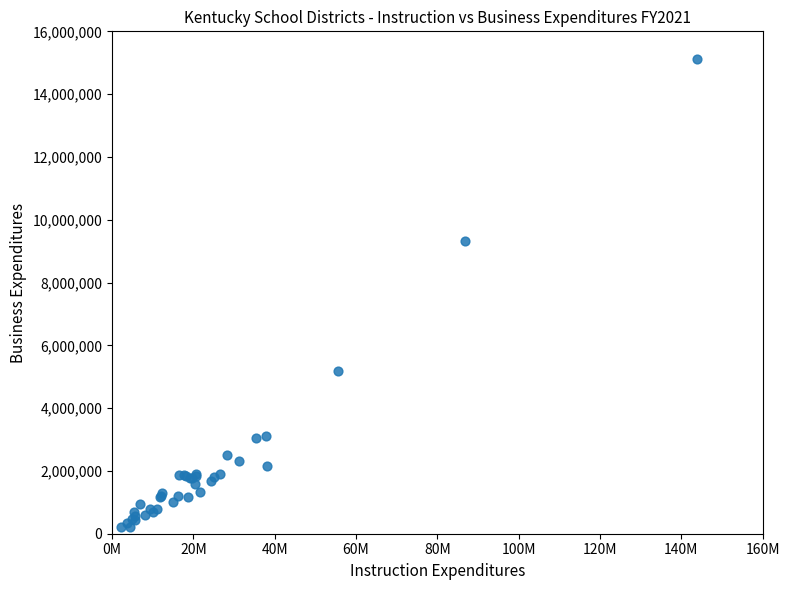

What Y value in the scatter plot is closest to 7660942?

9307421